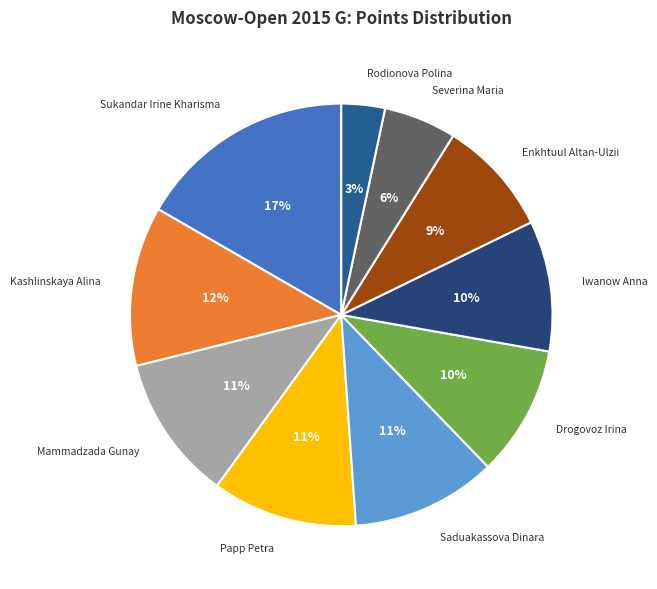

How many slices are in this pie chart?

10